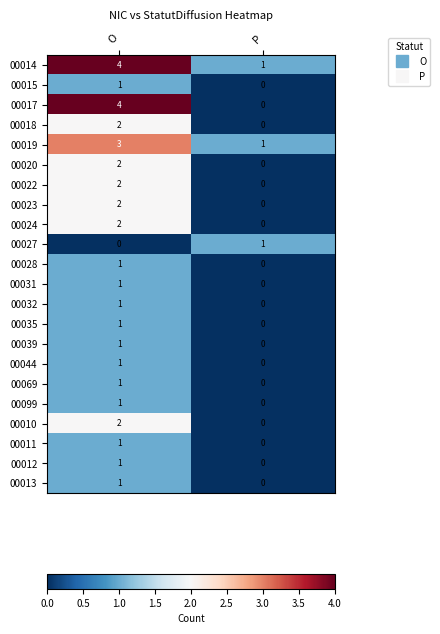

List the labels in order of 00035 value, largest first.

O, P